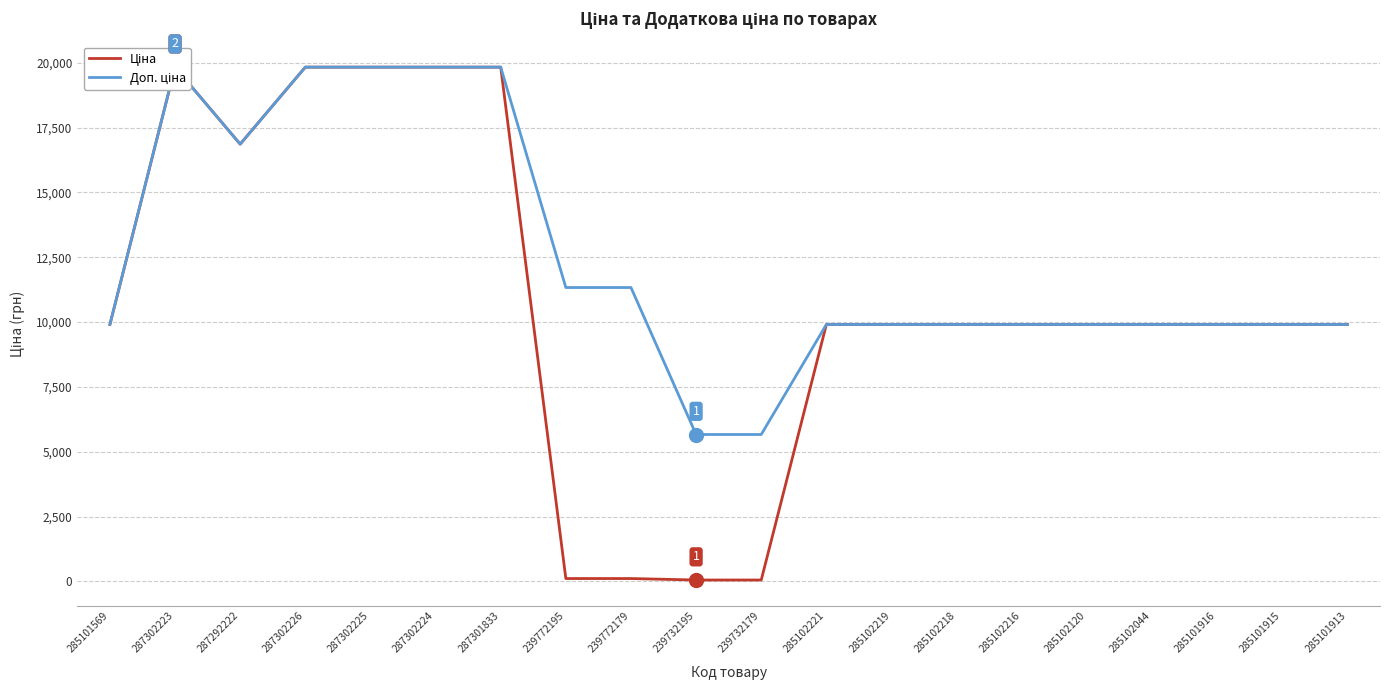

Which category has the highest value in the Доп. ціна series?

287302223